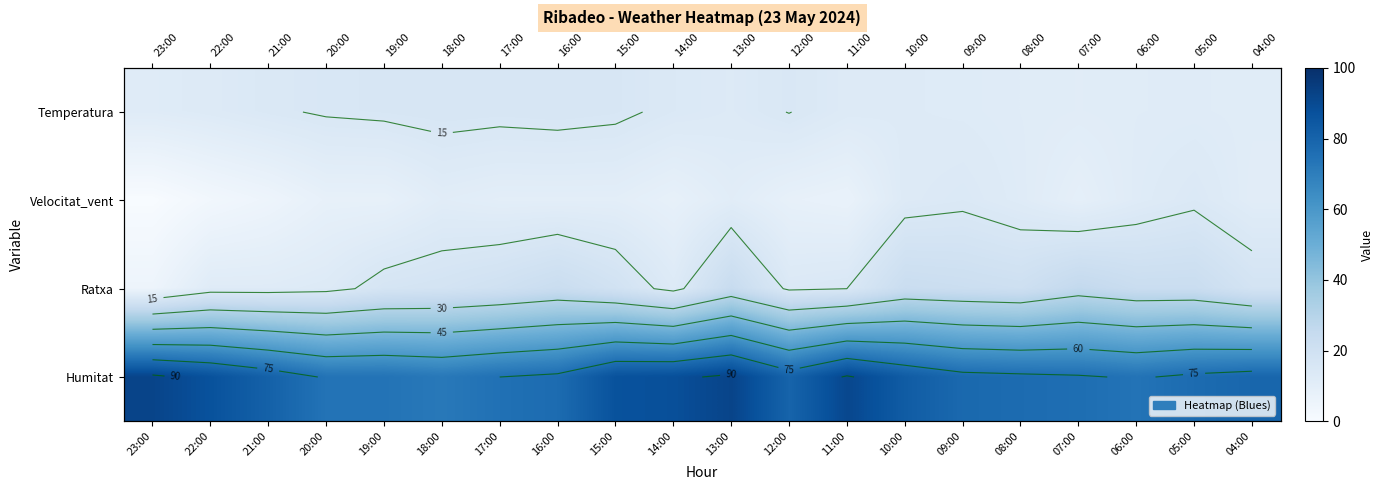

List the series in order of their peak value, lowest first.

Velocitat_vent, Temperatura, Ratxa, Humitat